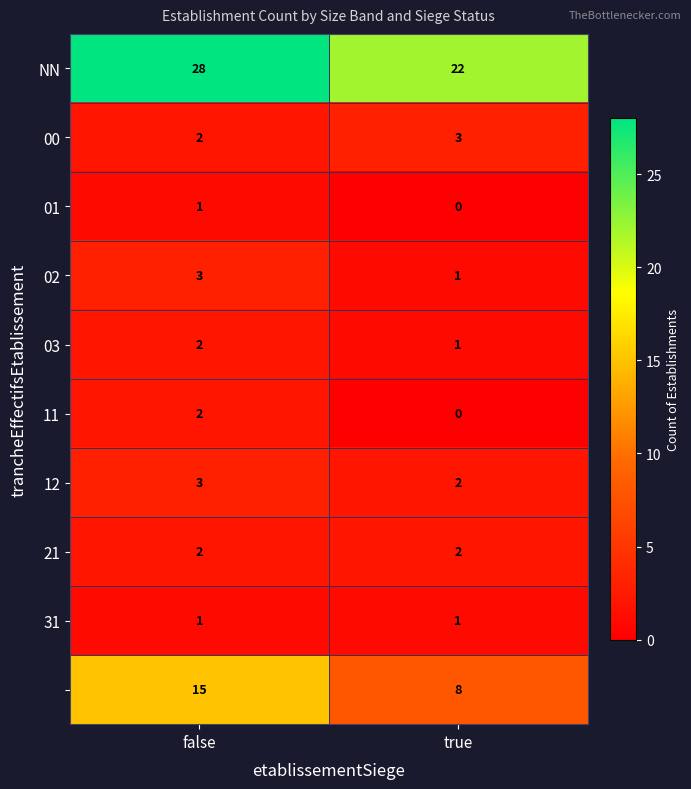

What is the spread (max minus min) of values at true?

22